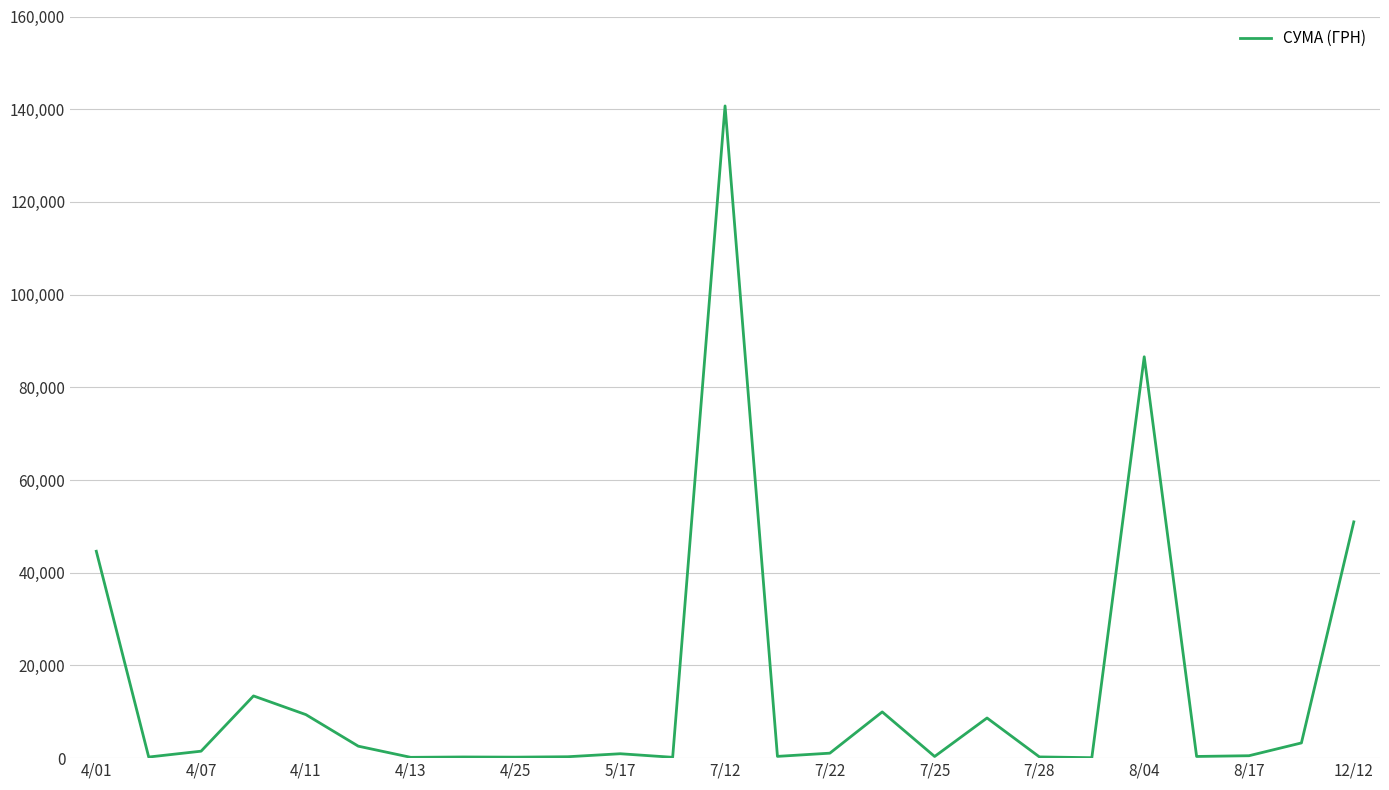

What is the greatest value displayed?

140706.2